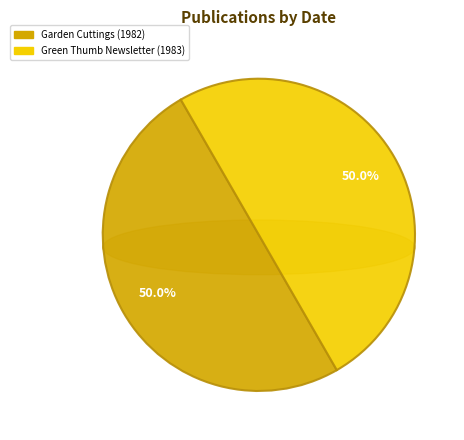

To the nearest percent, what portion does Green Thumb Newsletter (1983) represent?

50%